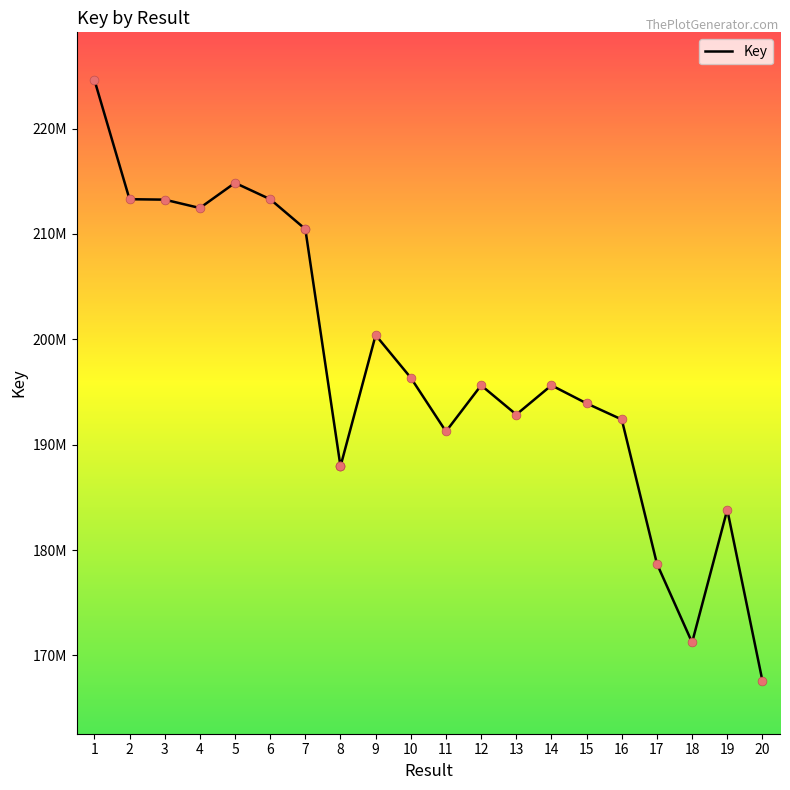

What is the ratio of the value at 13 to the value at 8?

1.0